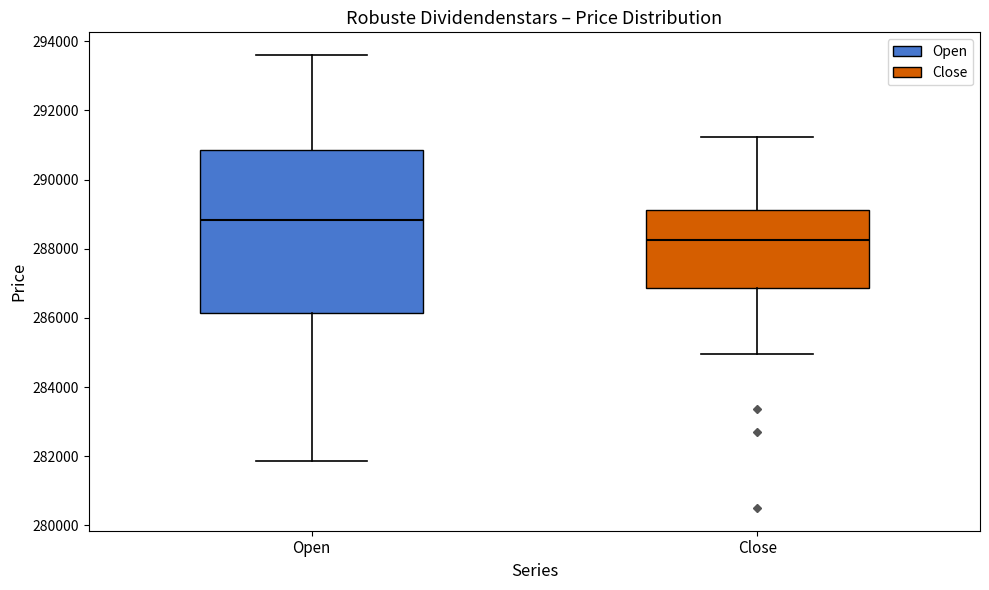

Which box has the highest median line?

Open